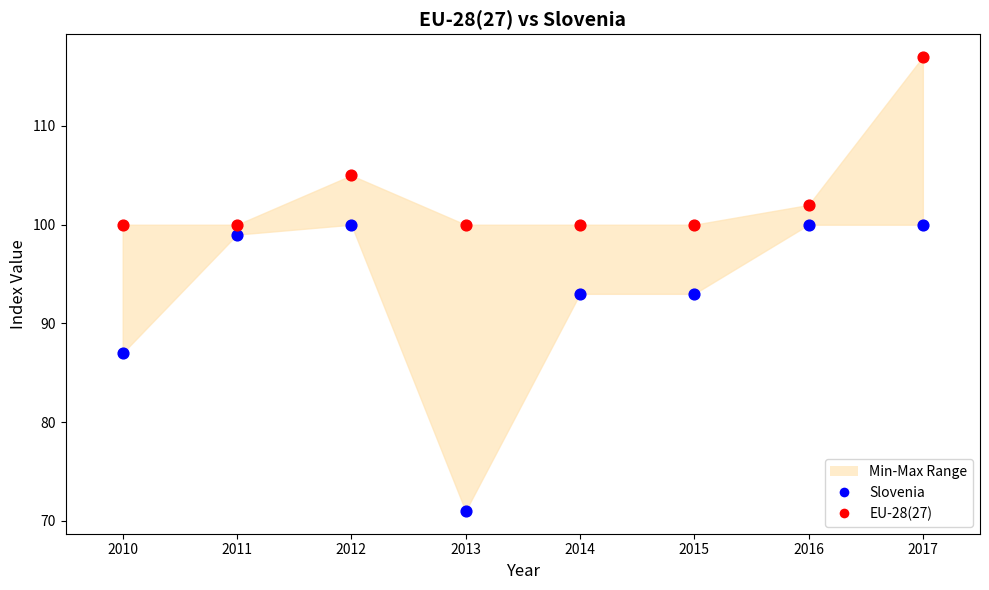

Across all data points, what is the range of Y values (max minus min)?

46